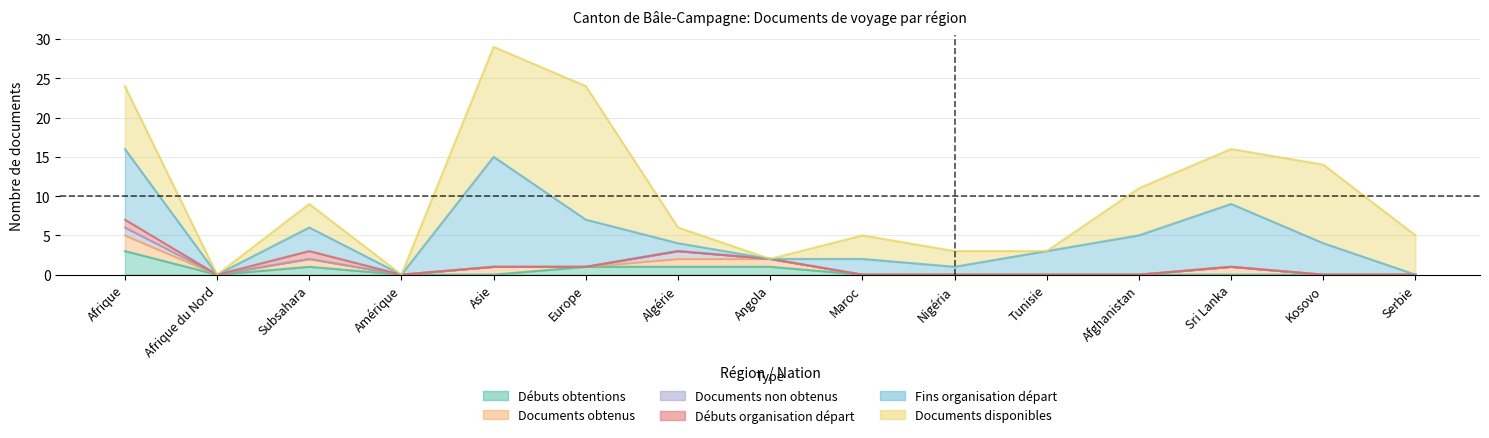

True or false: Documents disponibles and Débuts organisation départ intersect in this chart.

False